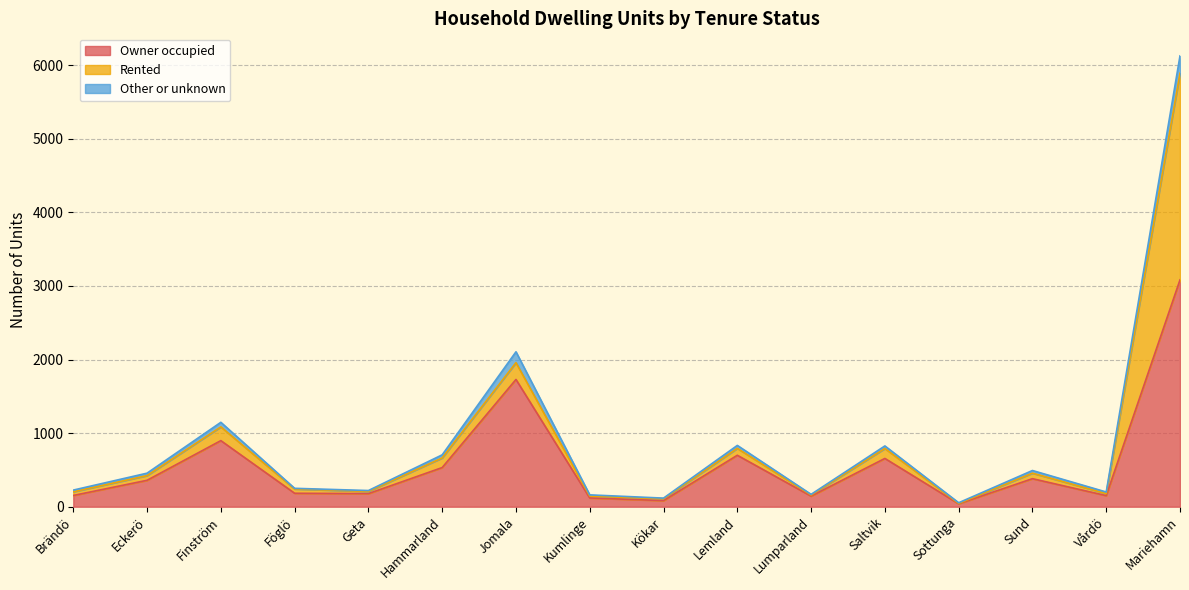

How many interior local valleys does the Owner occupied series have?

5